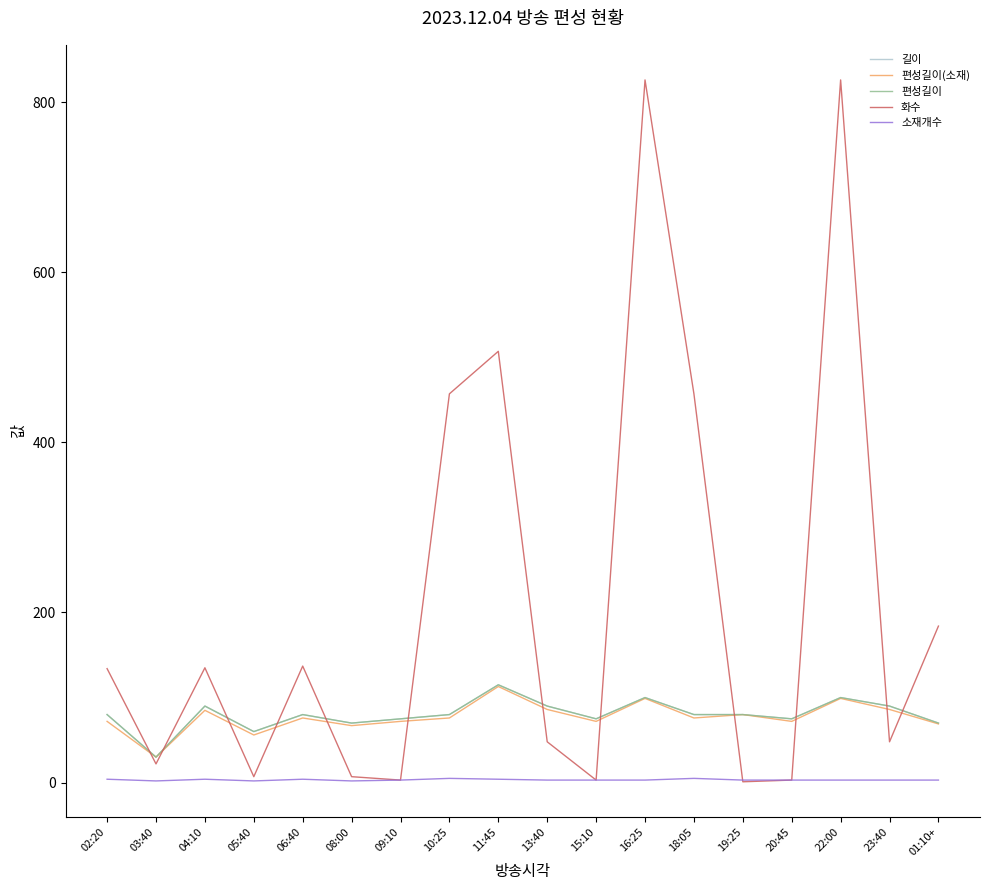

Does the chart display data point markers on the line(s)?

No